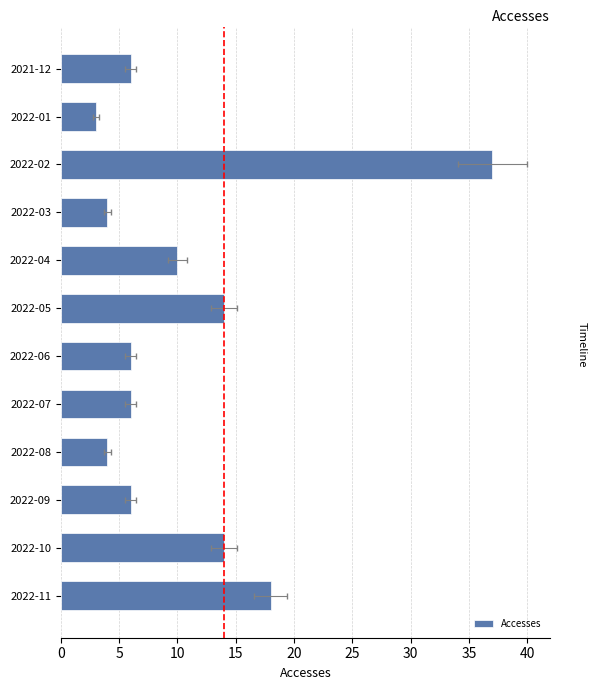

What value does the data have at 2022-11, to the nearest 10?

20